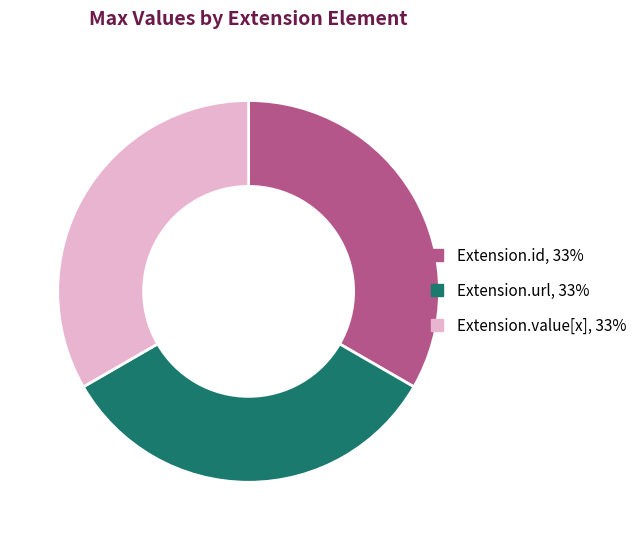

Is there a majority slice in this chart?

No